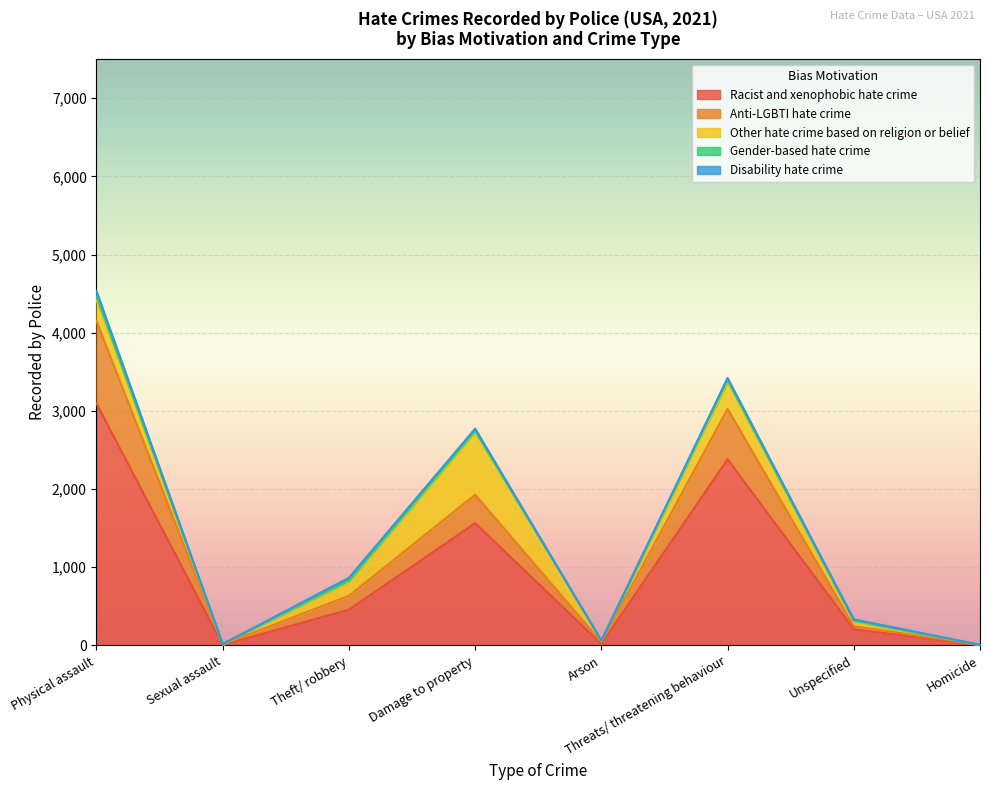

What is the difference between the maximum and minimum values in the Other hate crime based on religion or belief series?

799